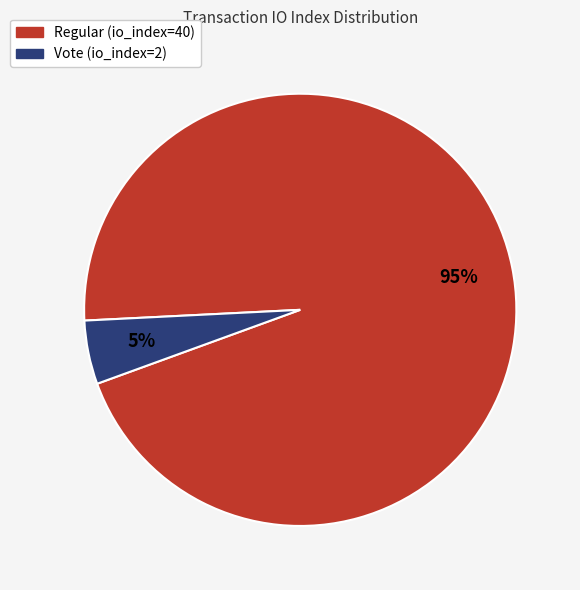

What percentage is the Vote (io_index=2) slice, to the nearest percent?

5%